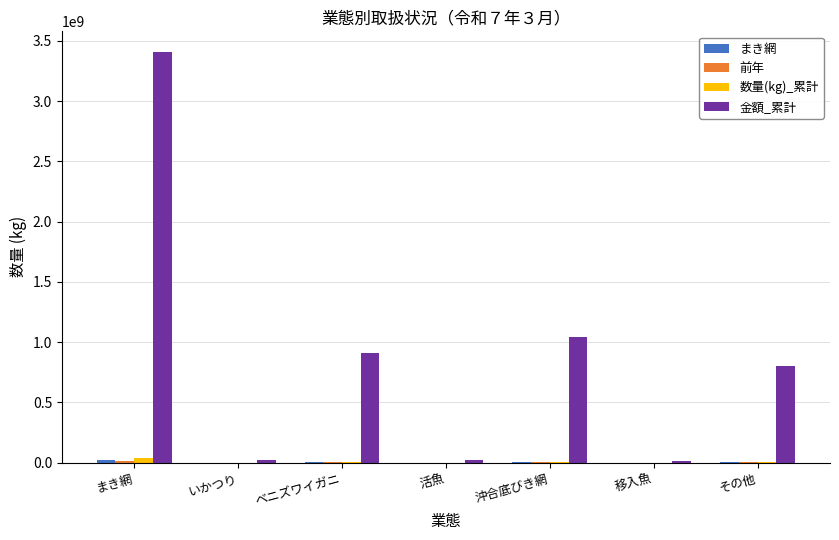

Which series has the largest total across all categories?

金額_累計